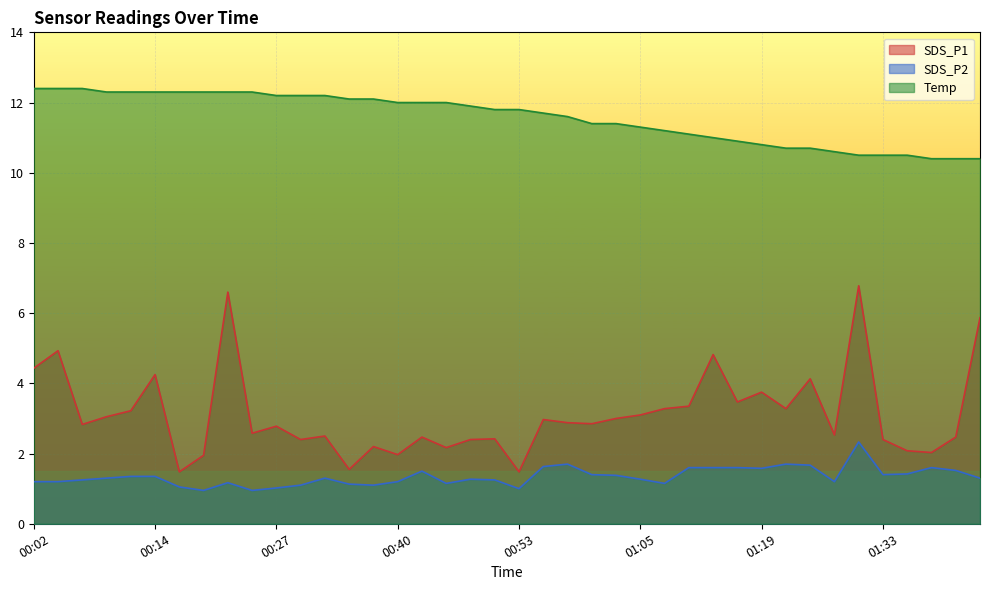

What position from the right is 00:37?

26